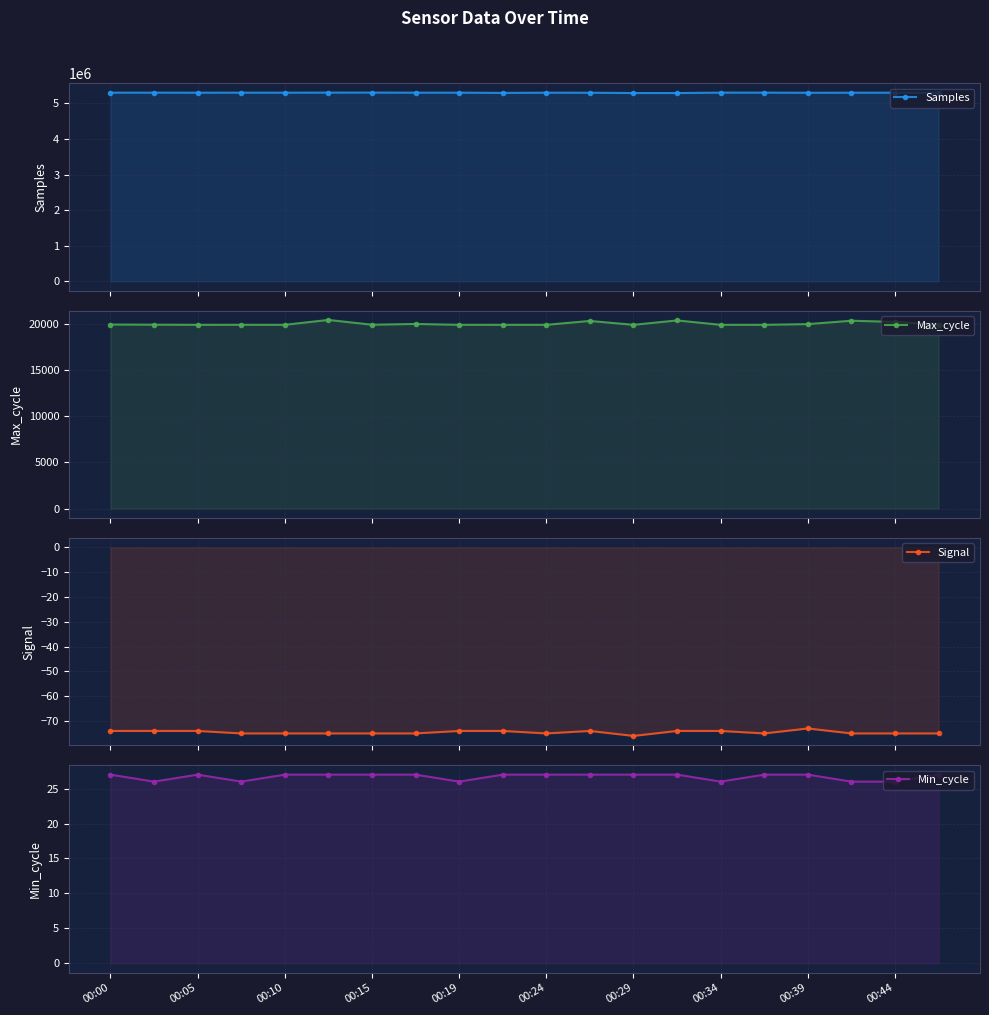

What is the difference between the Min_cycle values at 17 and 11?

1